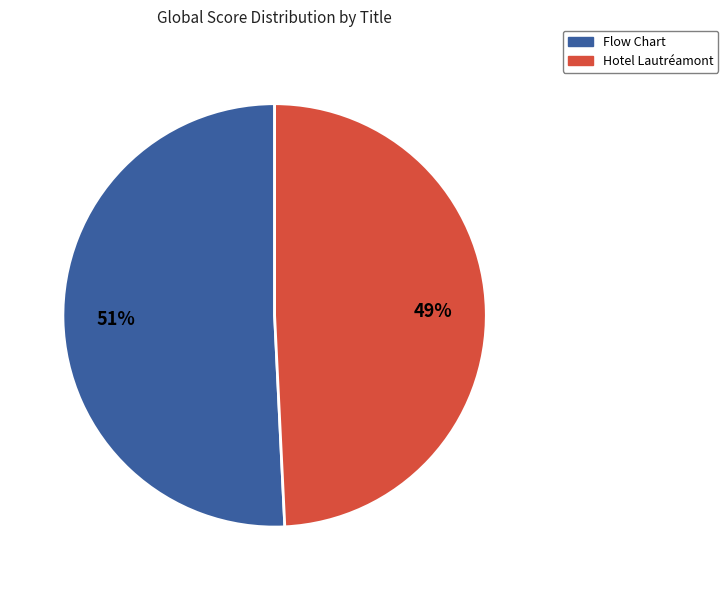

Which slice is the largest?

Flow Chart